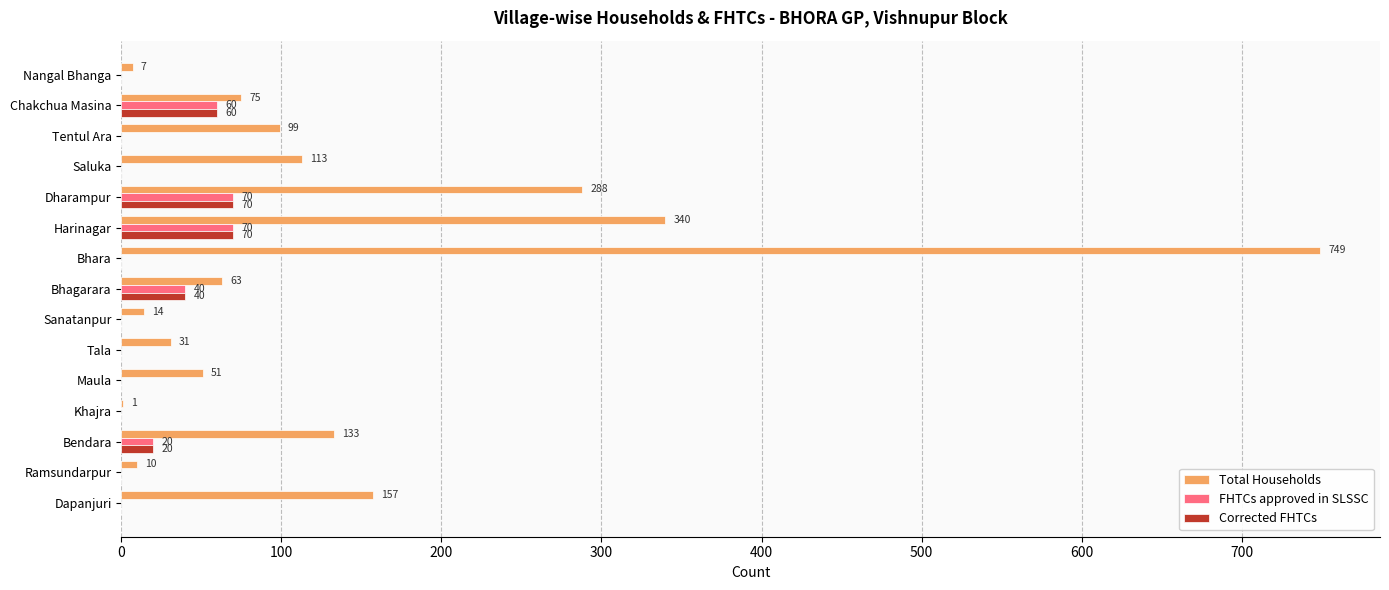

What are all the series names shown in the legend?

Total Households, FHTCs approved in SLSSC, Corrected FHTCs